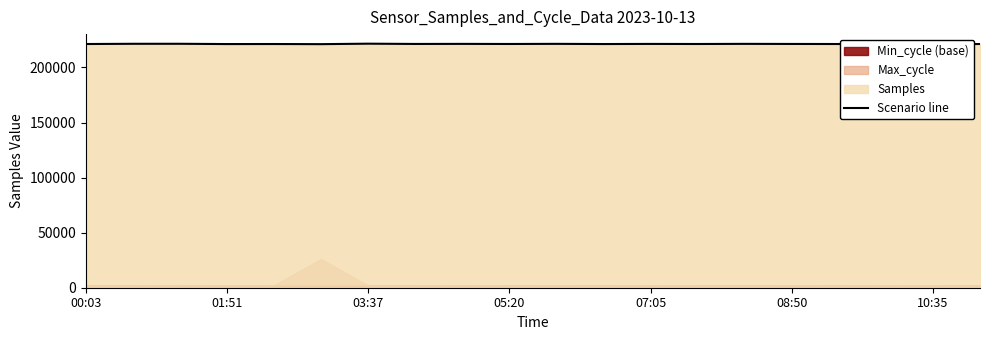

What is the change in value from 14 to 15?

-81.4